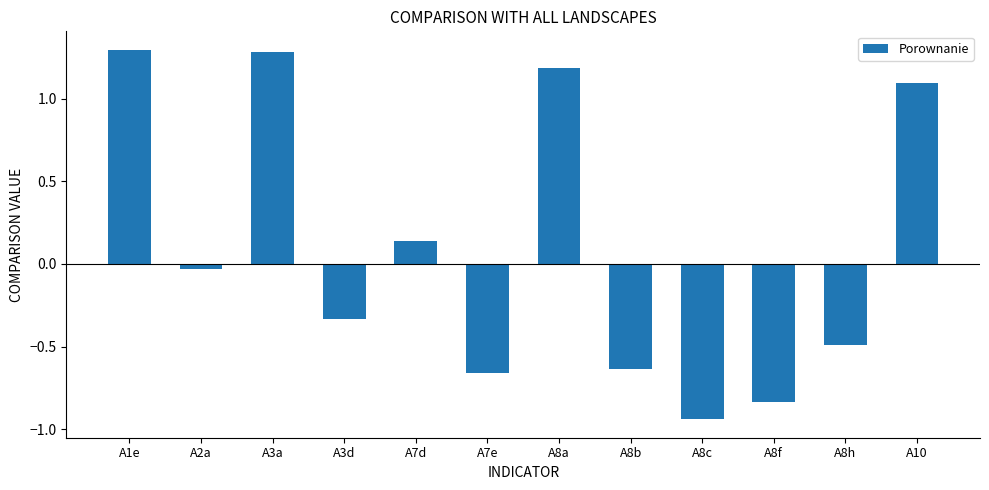

The value at A8a is 1.2. True or false?

True